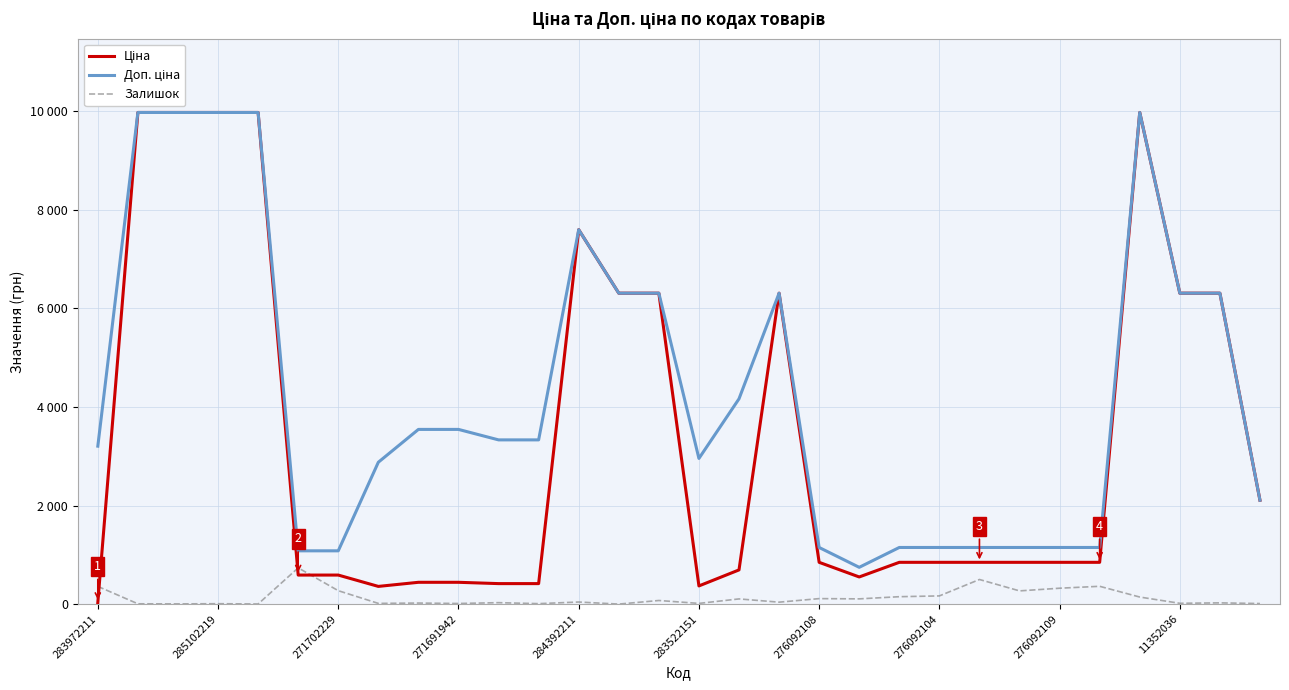

True or false: Ціна has more than 0 points higher than both neighbors.

True